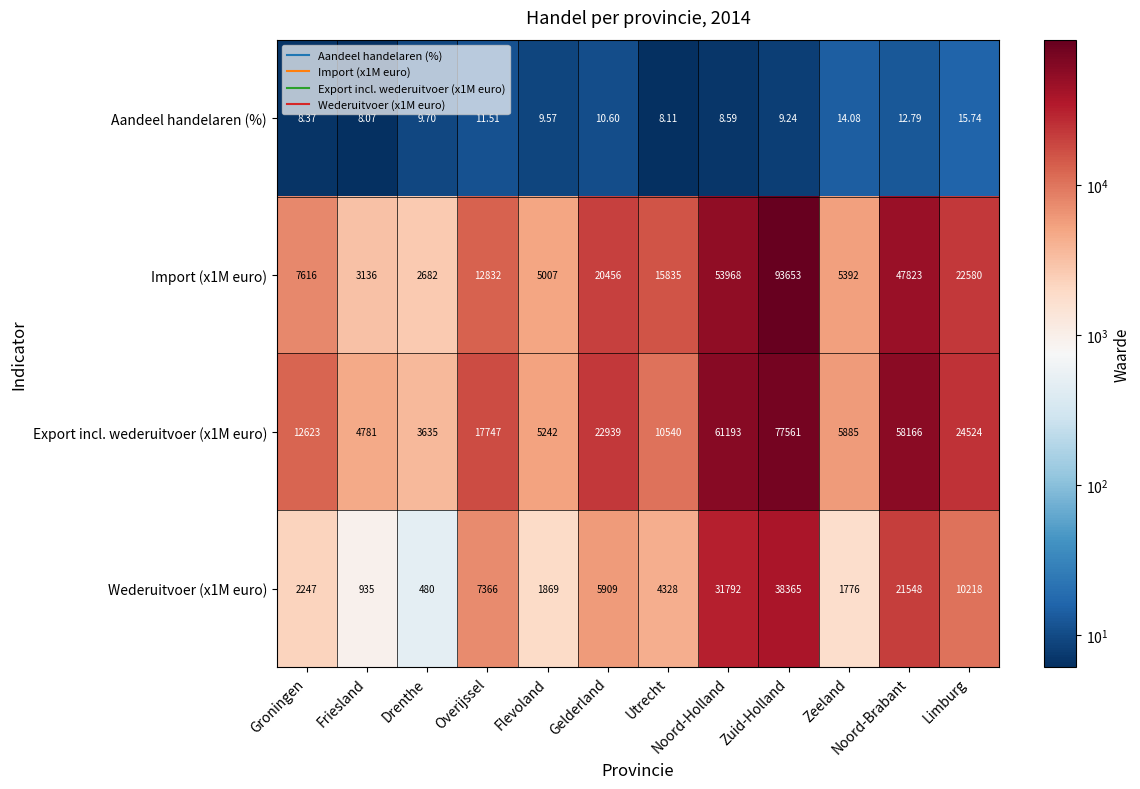

Is the value of Import (x1M euro) at Noord-Holland greater than the value of Aandeel handelaren (%) at Zeeland?

Yes